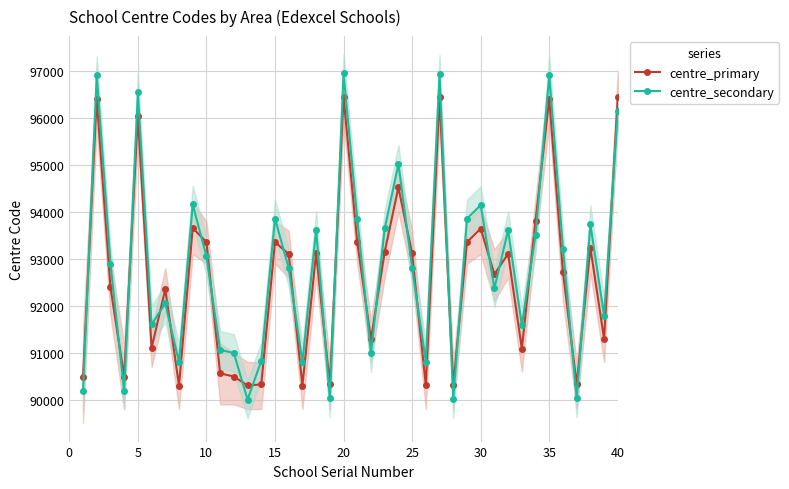

How many interior local peaks does the centre_primary series have?

13